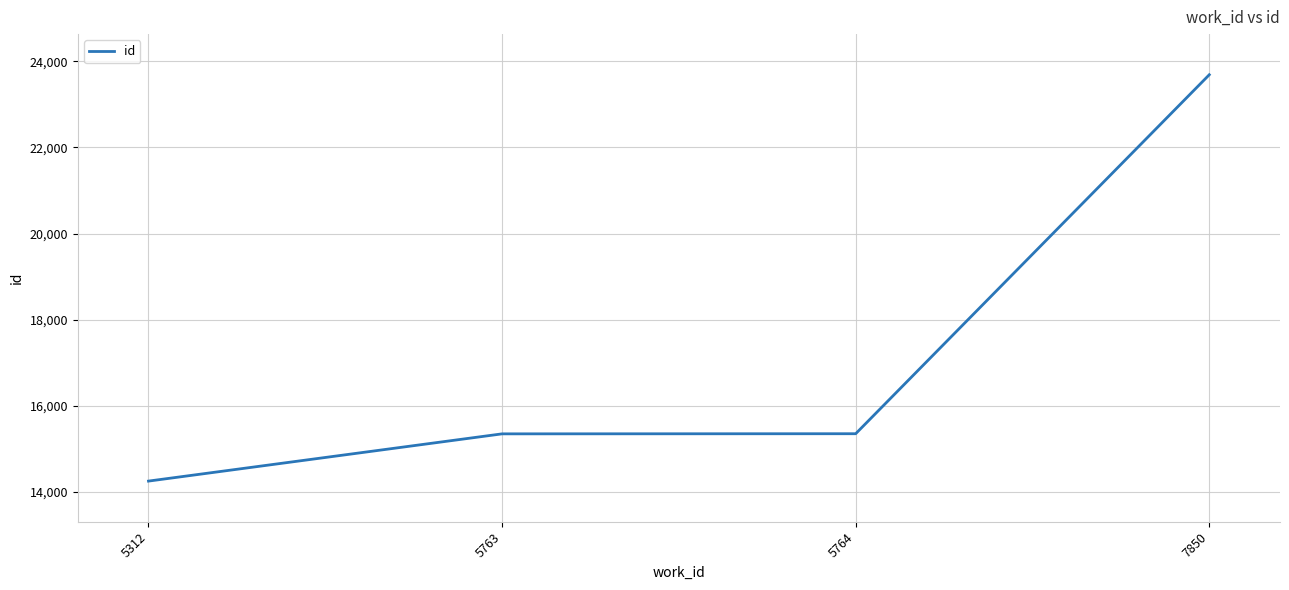

The value at 5312 is 18729. True or false?

False